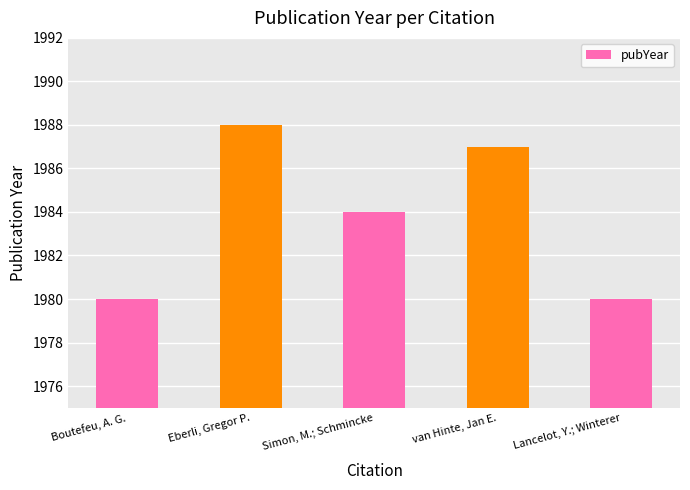

How many values are between 1980 and 1987?

4